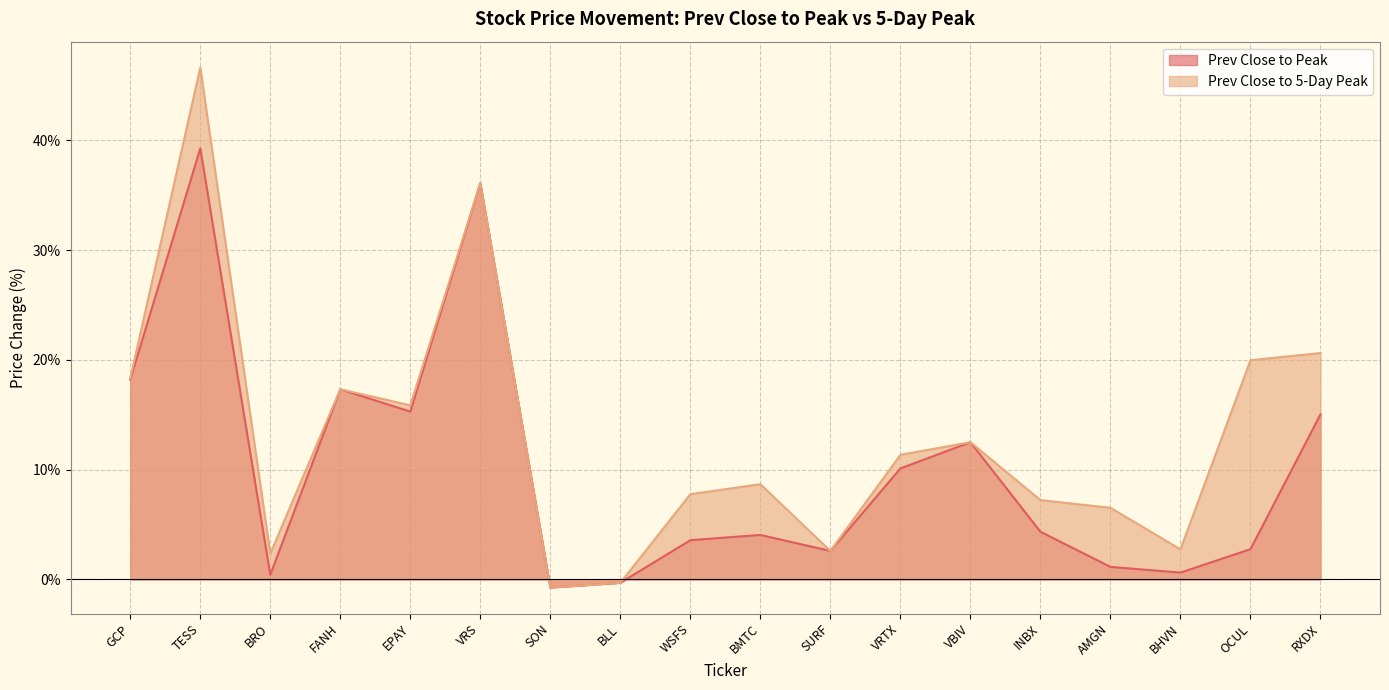

What is the maximum value shown in the chart?

0.5